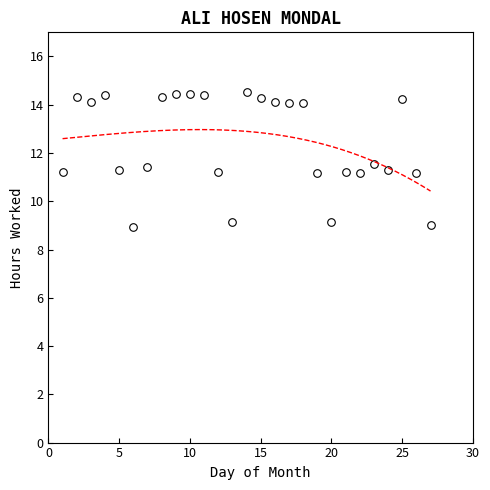

What is the range of X values (max minus min)?

26.0